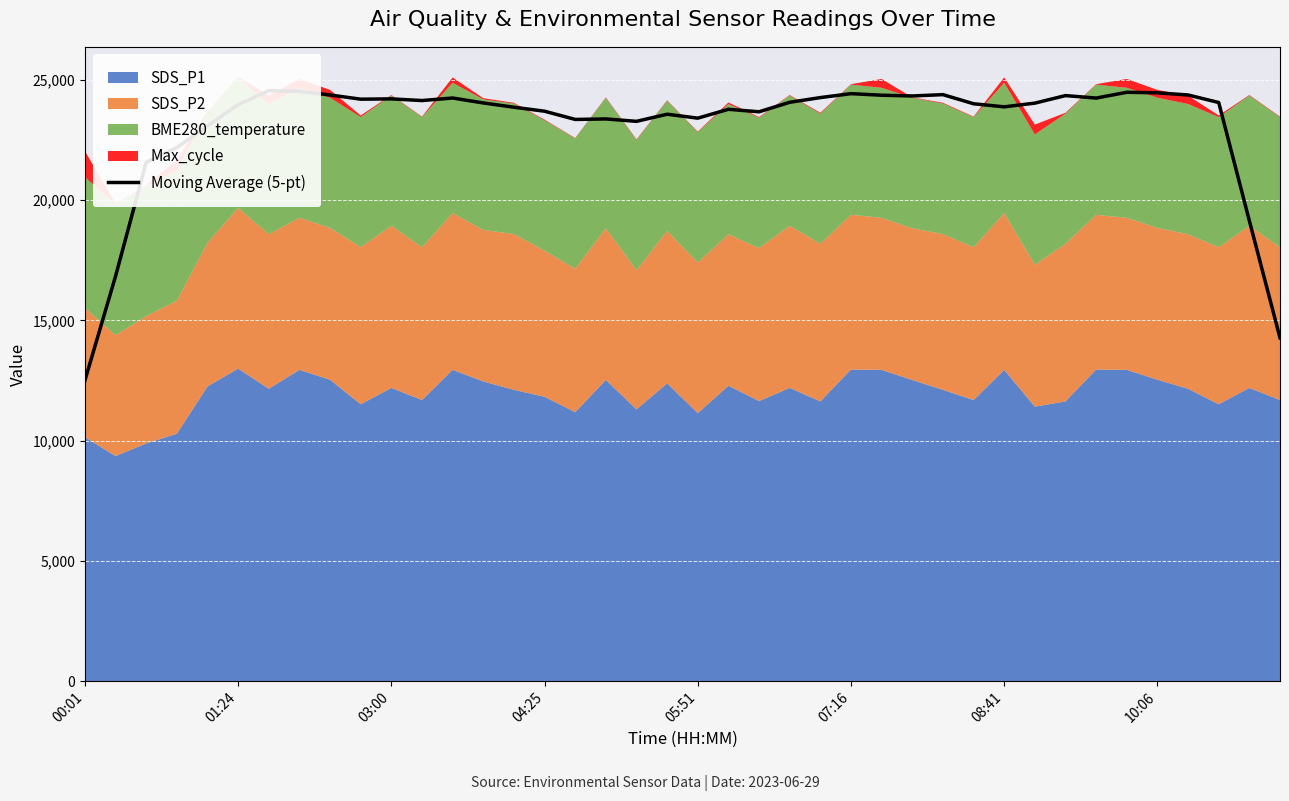

What is the change in value from 8 to 27?

-41.5